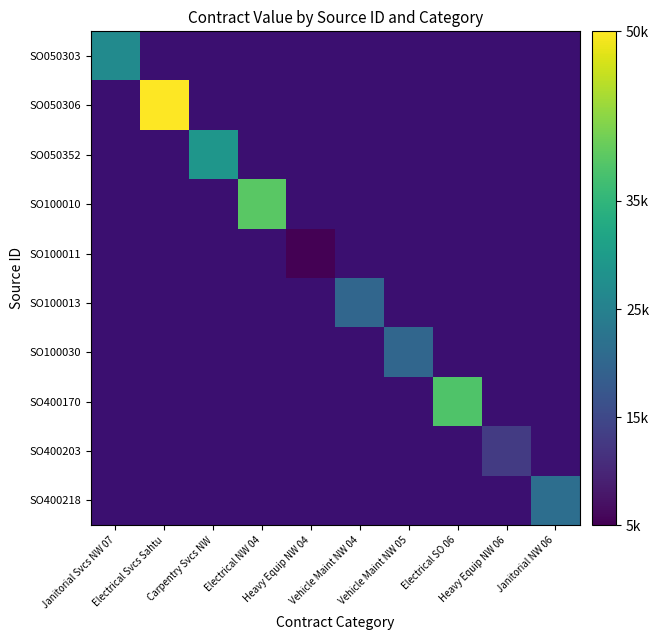

Which has a higher value, Heavy Equip NW 04 or Electrical NW 04?

Electrical NW 04